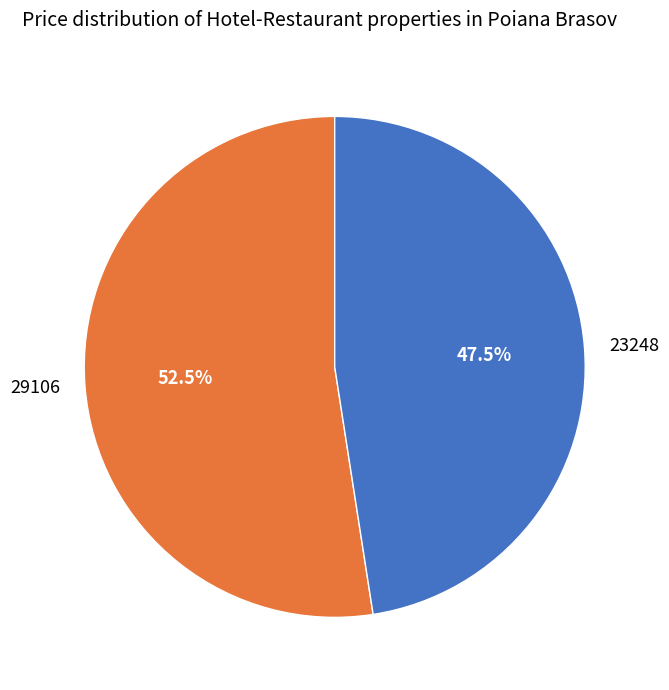

Which slice is the largest?

29106